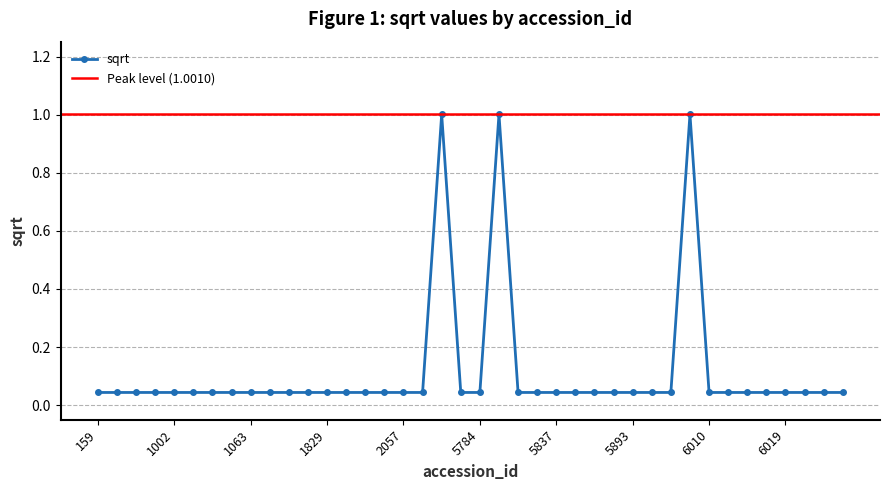

Rank the categories by value from highest to lowest.

5717, 5831, 6009, 159, 403, 991, 992, 1002, 1006, 1061, 1062, 1063, 1070, 1257, 1317, 1829, 1872, 1925, 2016, 2057, 2171, 5720, 5784, 5832, 5836, 5837, 5856, 5865, 5867, 5893, 5984, 6008, 6010, 6011, 6016, 6017, 6019, 6021, 6022, 6023